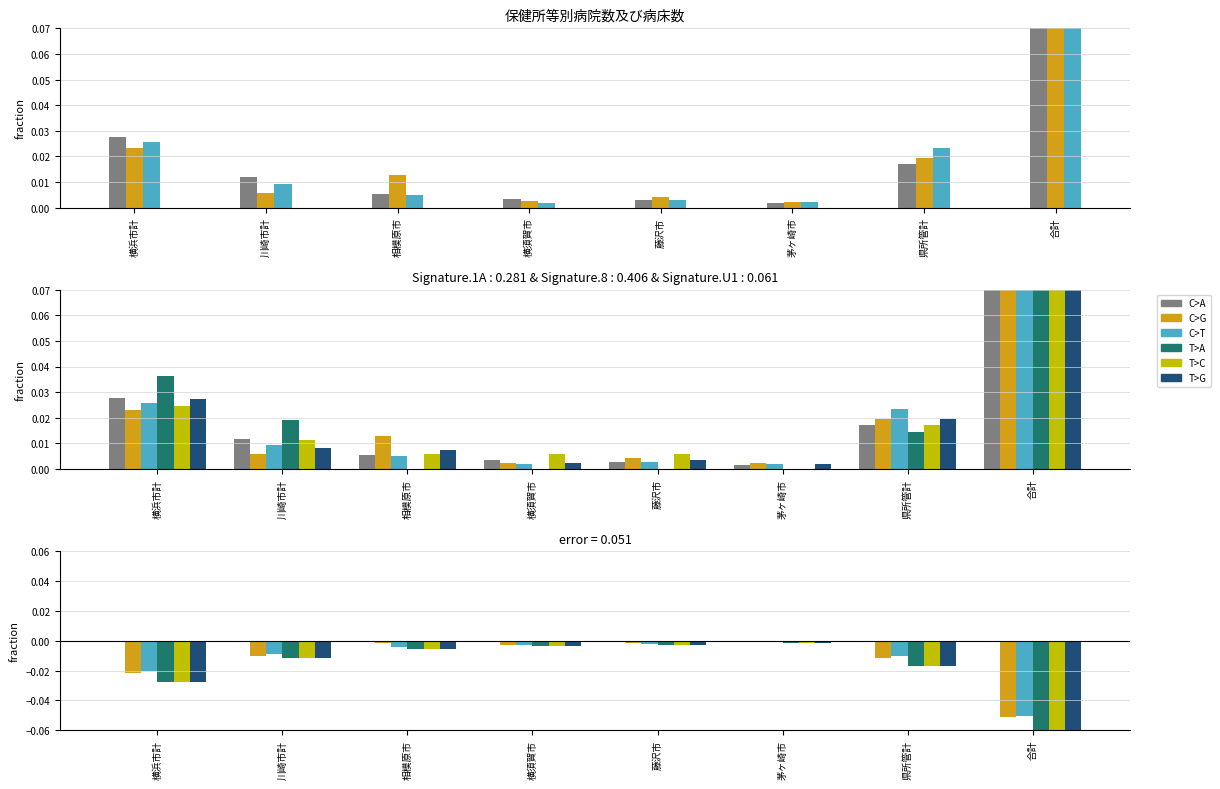

Is the value of T>A at 相模原市 greater than the value of C>T at 県所管計?

No